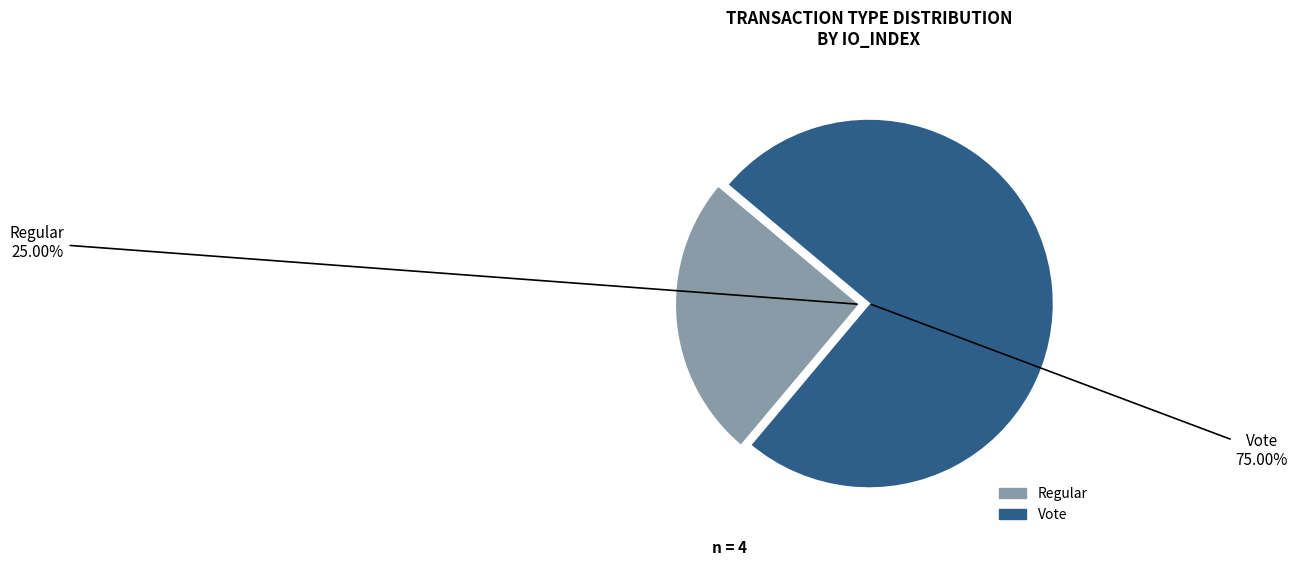

How many slices are in this pie chart?

2